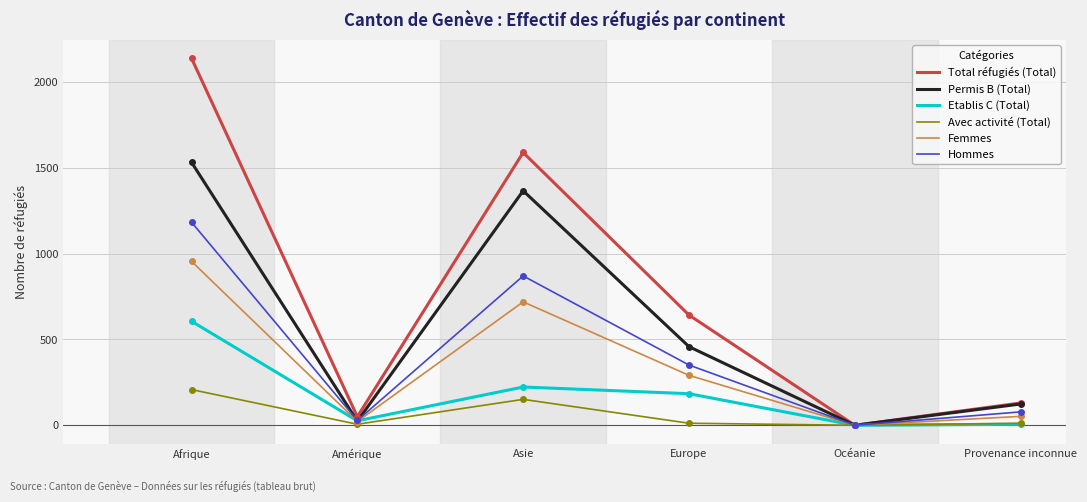

What is the spread (max minus min) of values at Afrique?

1930